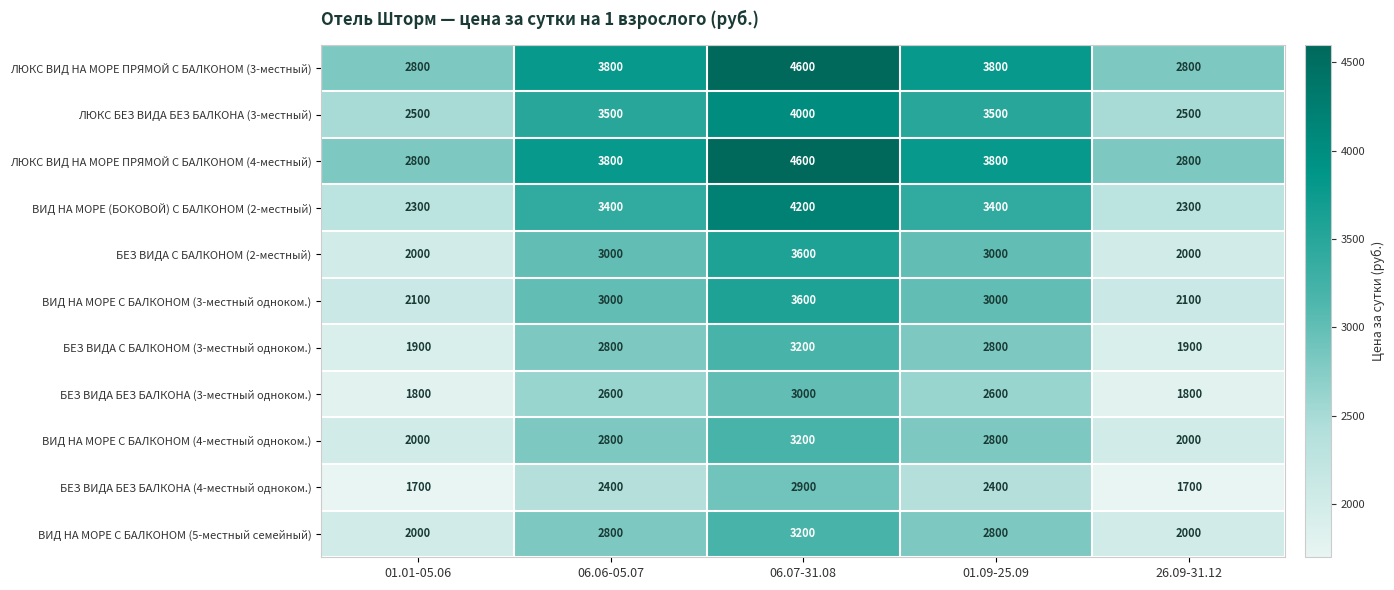

Which category has the highest value in the БЕЗ ВИДА С БАЛКОНОМ (3-местный одноком.) series?

06.07-31.08